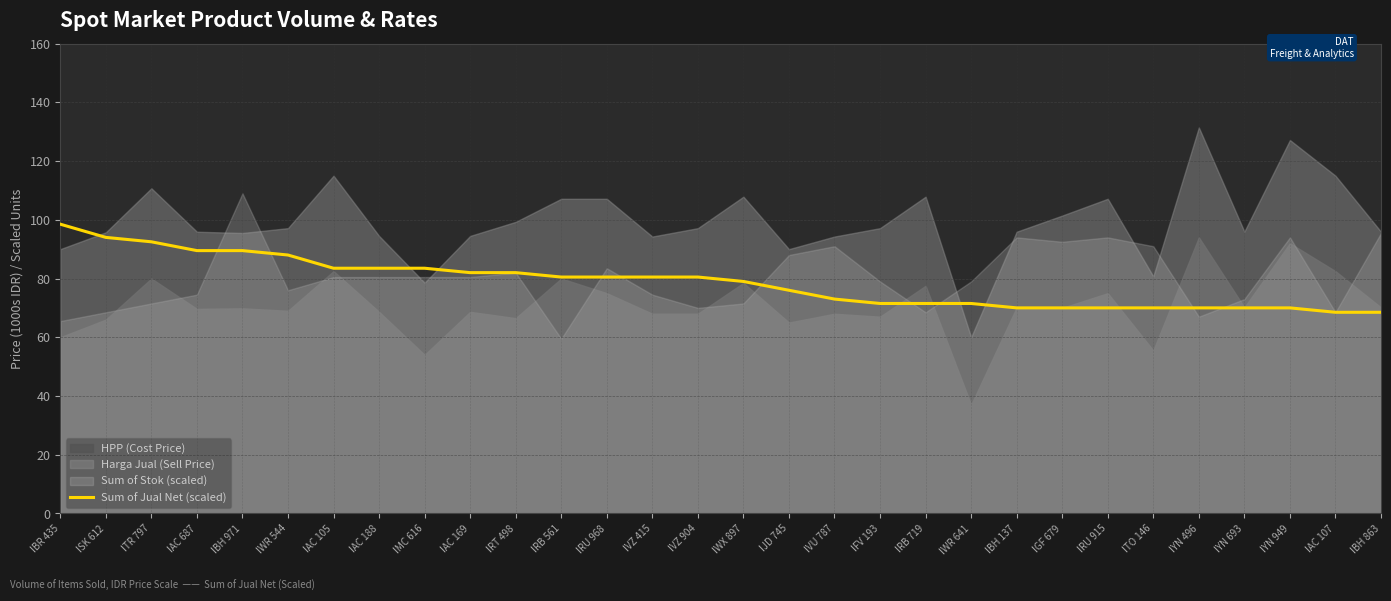

The value of Sum of Jual Net (scaled) at ISK 612 is 94.0. True or false?

True